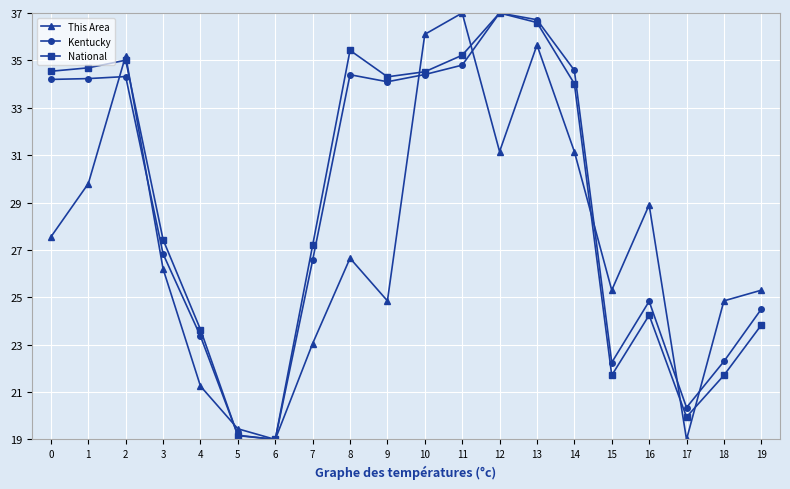

What is the difference between the highest and lowest values at 8?

8.8